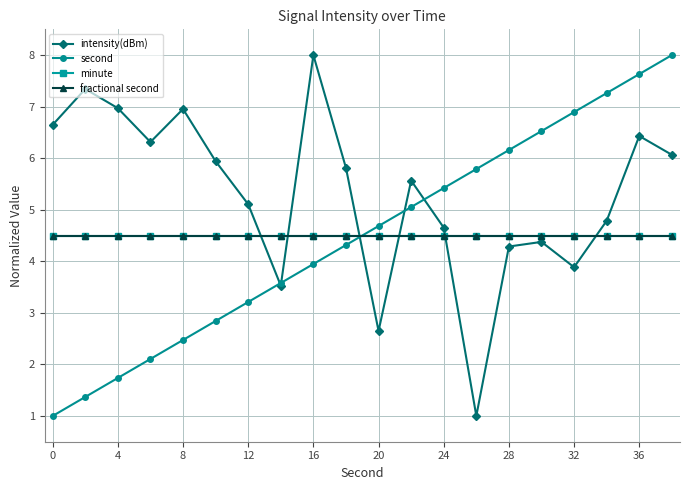

Does the chart have visible grid lines?

Yes